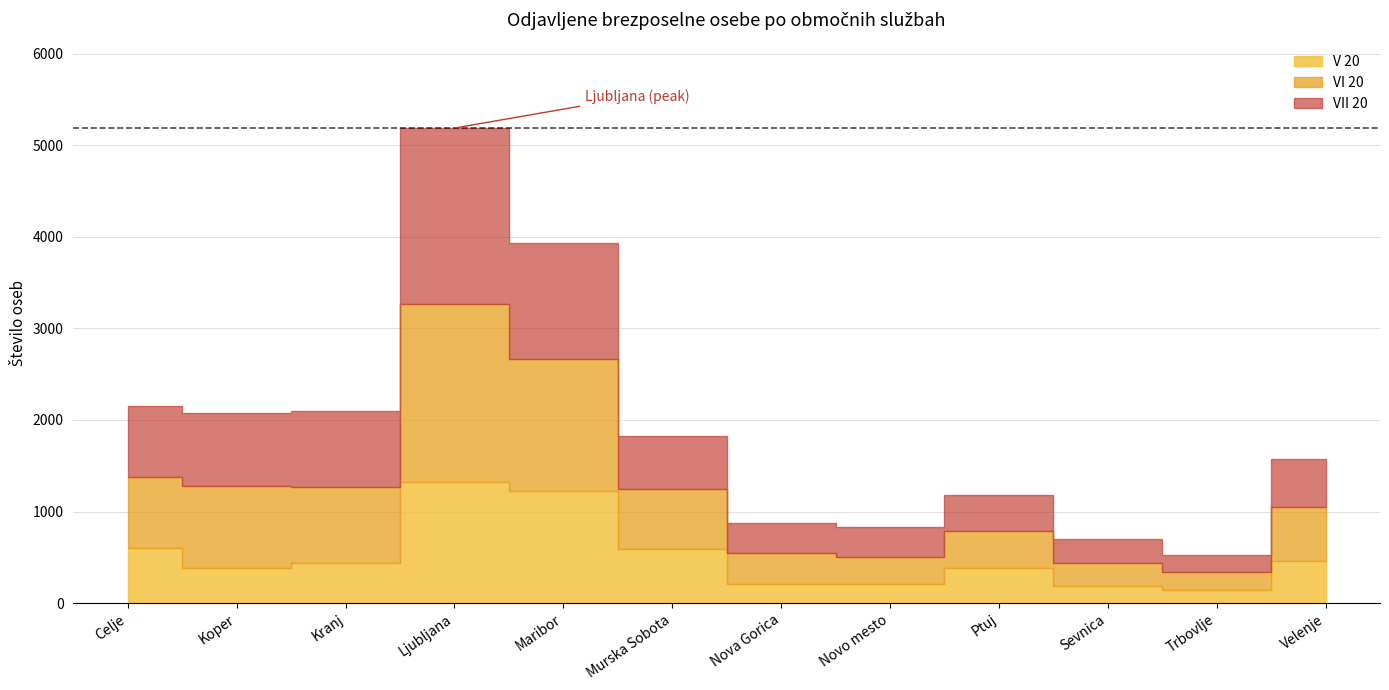

Is it true that V 20 equals 1011 at Murska Sobota?

False